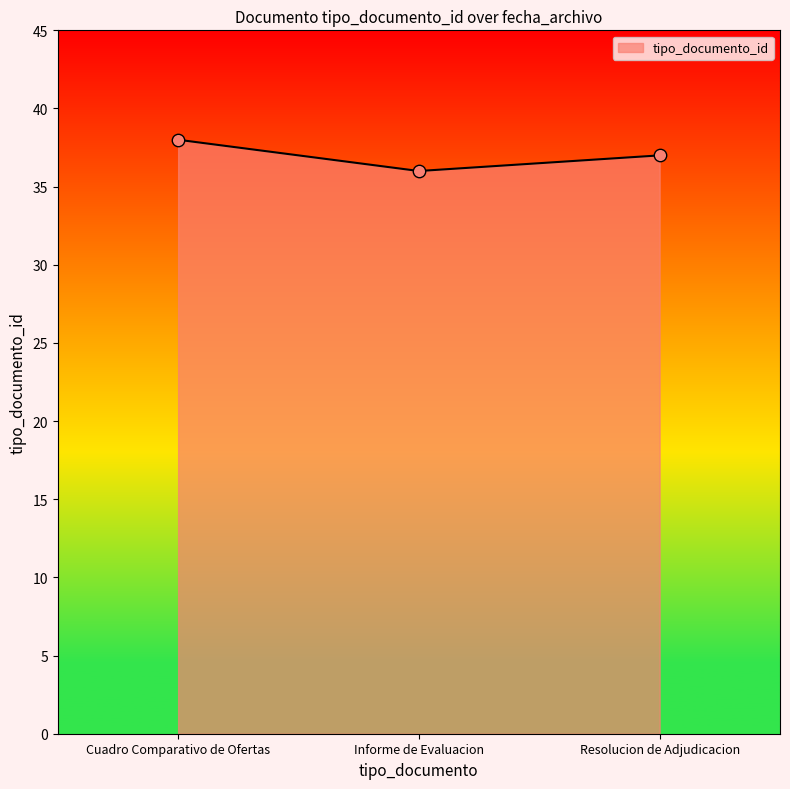

What is the ratio of the value at Cuadro Comparativo de Ofertas to the value at Resolucion de Adjudicacion?

1.0